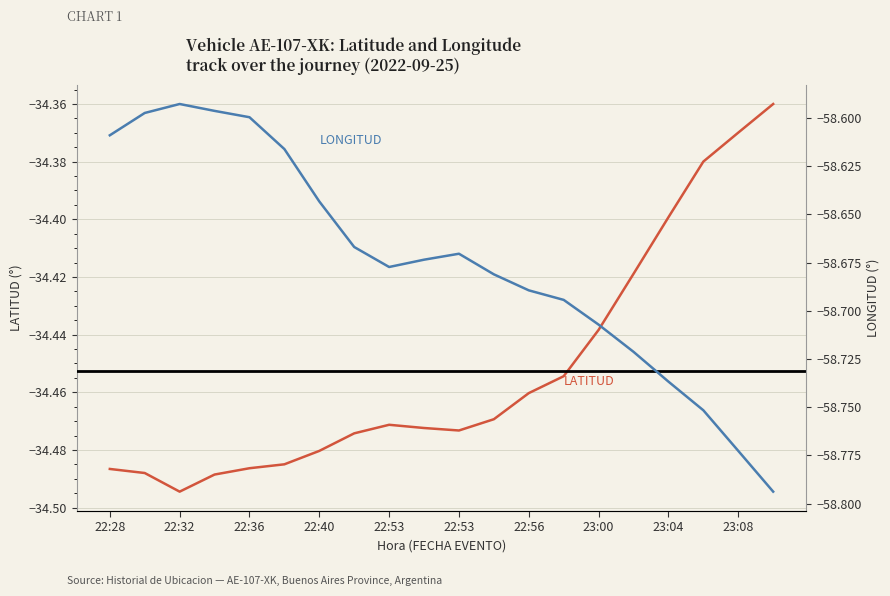

What are all the series names shown in the legend?

LATITUD, LONGITUD